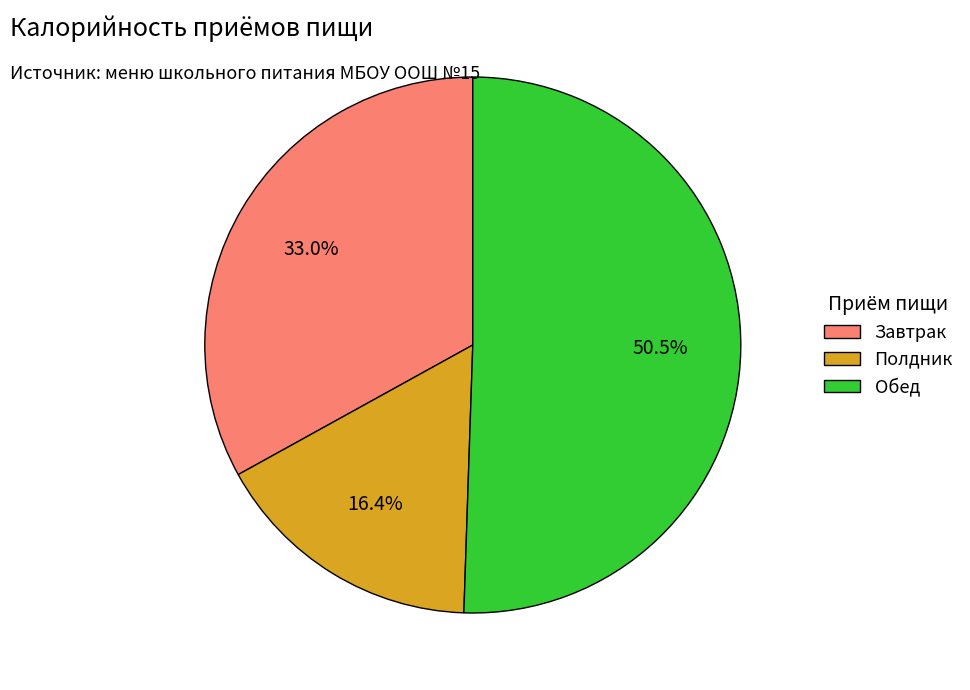

Which category has the smallest portion of the pie?

Полдник